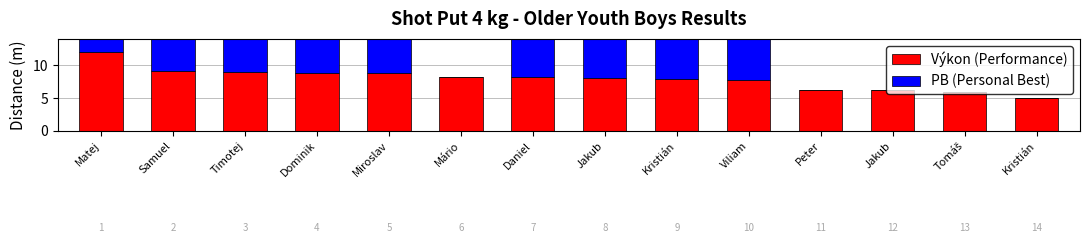

What is the value of the Výkon (Performance) bar at the 11th from the left?

6.3